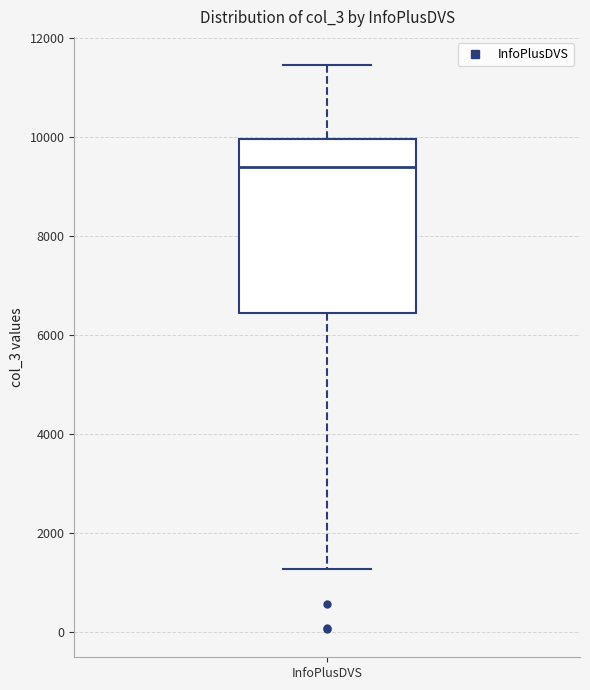

Where is the upper edge of the box for InfoPlusDVS on the y-axis? The values are not printed on the chart, so give them approximately, as read against the axis.

10000